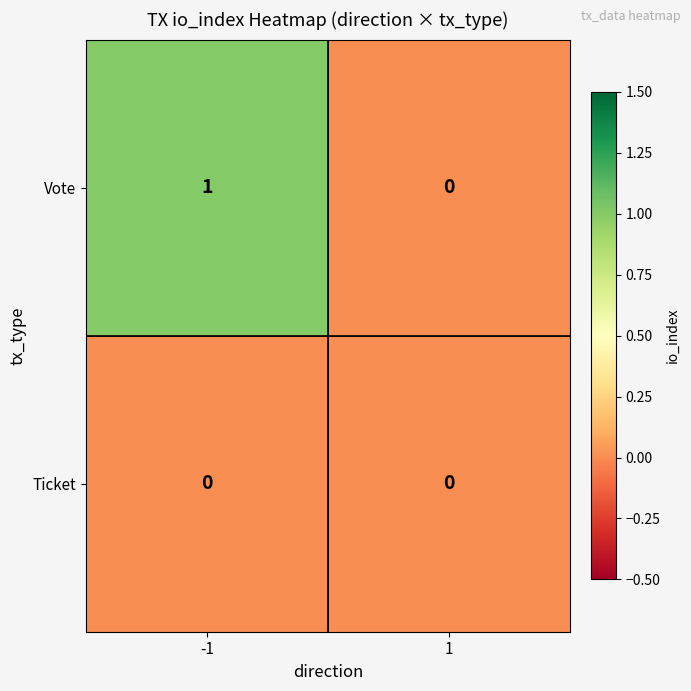

True or false: Ticket has a value of 0 at -1.

True